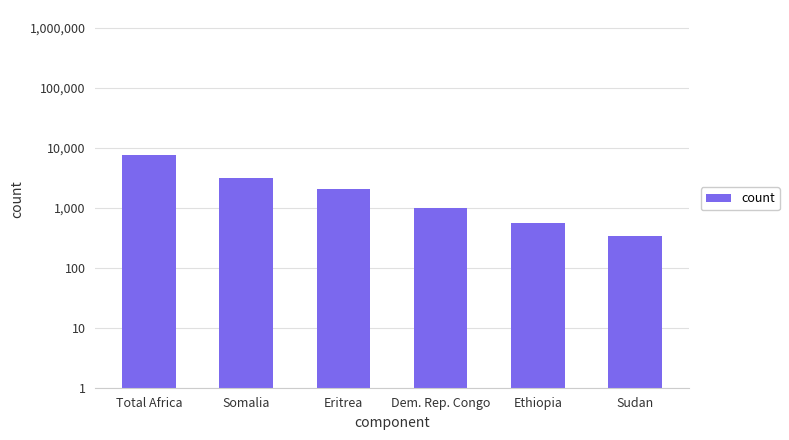

True or false: the data shows 560 at Ethiopia.

True